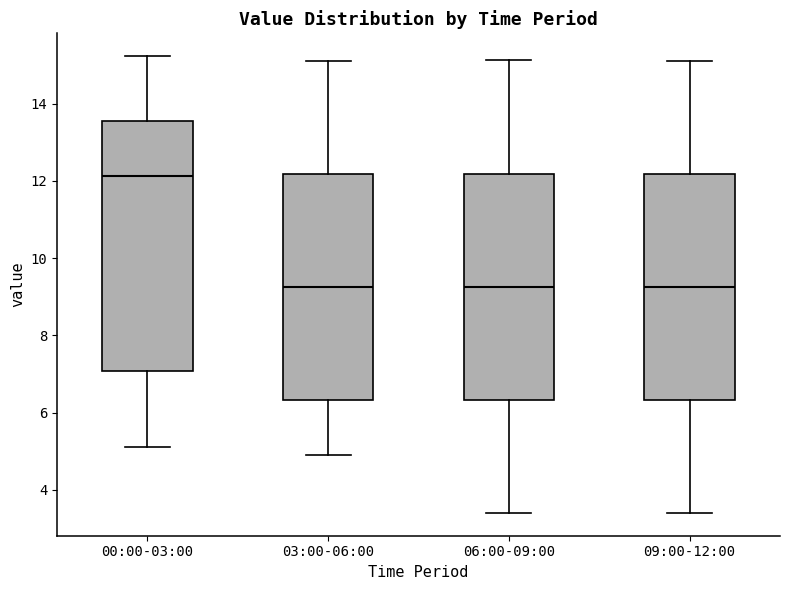

Reading left to right, transcribe this box plot: for each box, give where its median line is, the range the box spans, and where its two whiskers end, as read against the y-axis. The values are not printed on the chart, so give them approximately, as read against the axis.

00:00-03:00: median 12.2, box 7.0 to 13.6, whiskers 5.2 to 15.2
03:00-06:00: median 9.2, box 6.4 to 12.2, whiskers 5.0 to 15.2
06:00-09:00: median 9.2, box 6.4 to 12.2, whiskers 3.4 to 15.2
09:00-12:00: median 9.2, box 6.4 to 12.2, whiskers 3.4 to 15.2